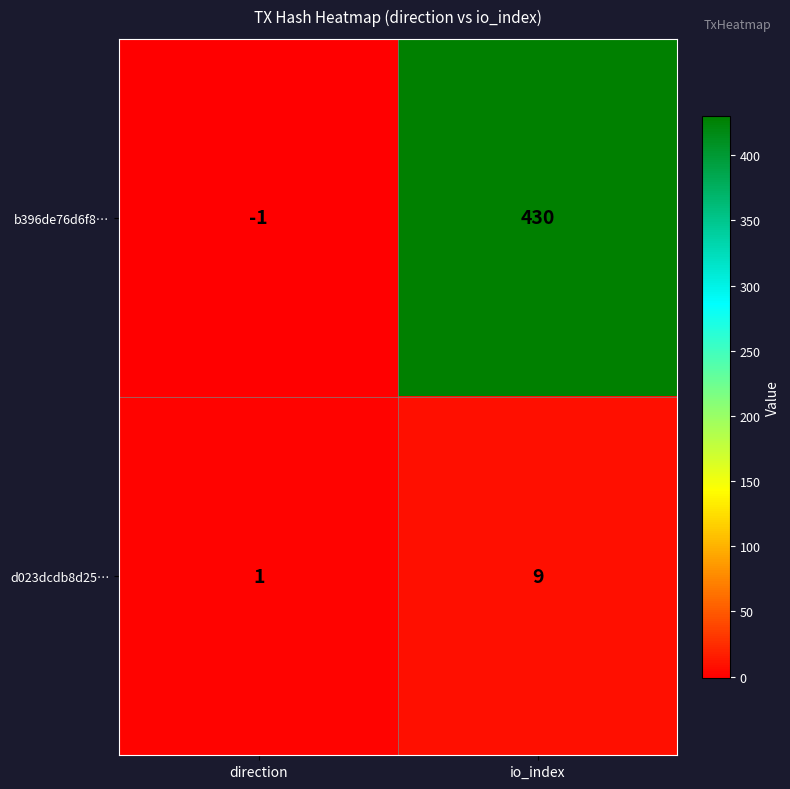

Which series has the widest spread of values?

b396de76d6f8…